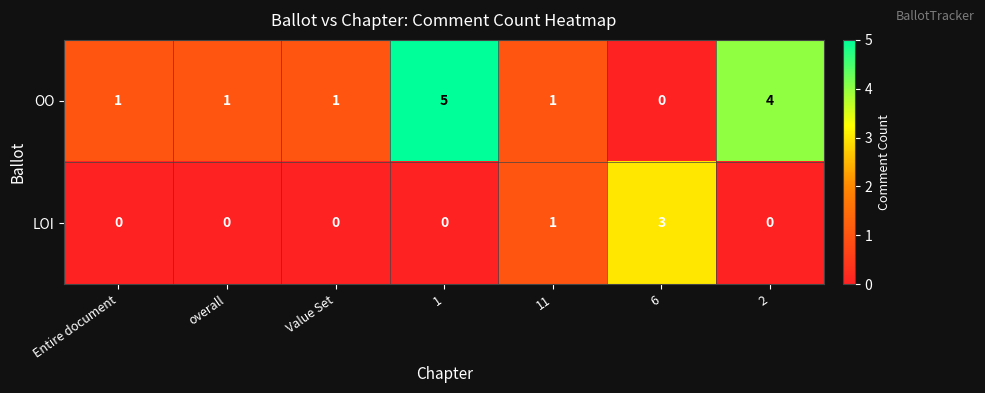

Reading right to left, list all the values displayed in this chart.

OO: 4	0	1	5	1	1	1
LOI: 0	3	1	0	0	0	0